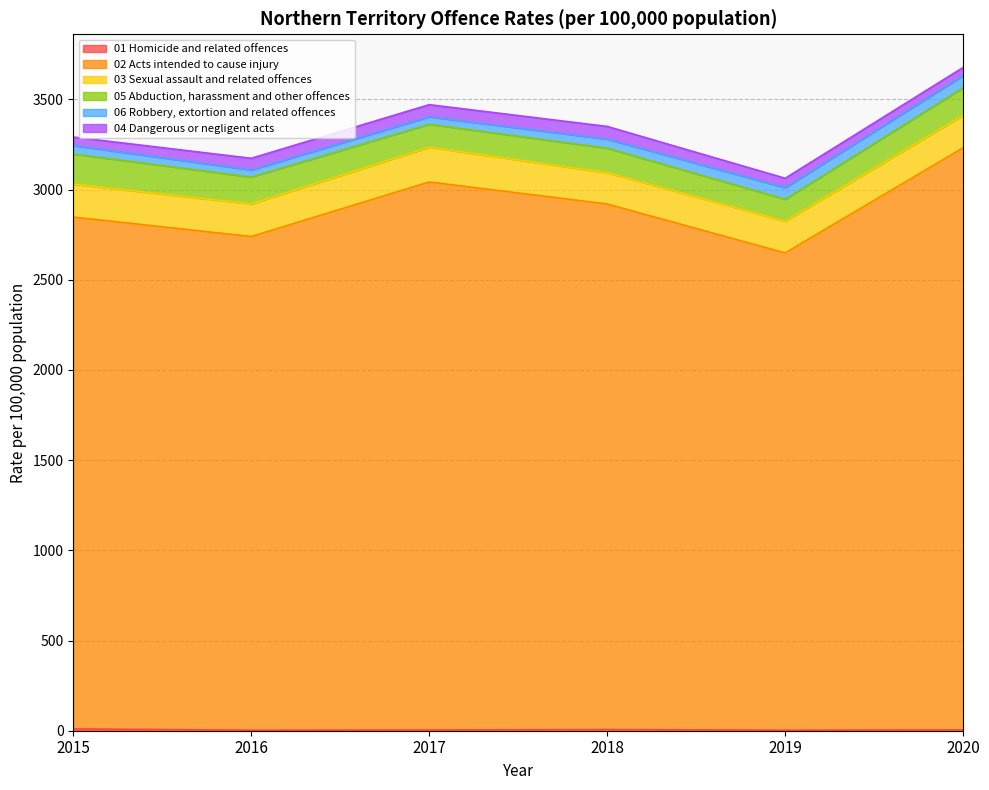

What is the average value of the 02 Acts intended to cause injury series?

2899.8